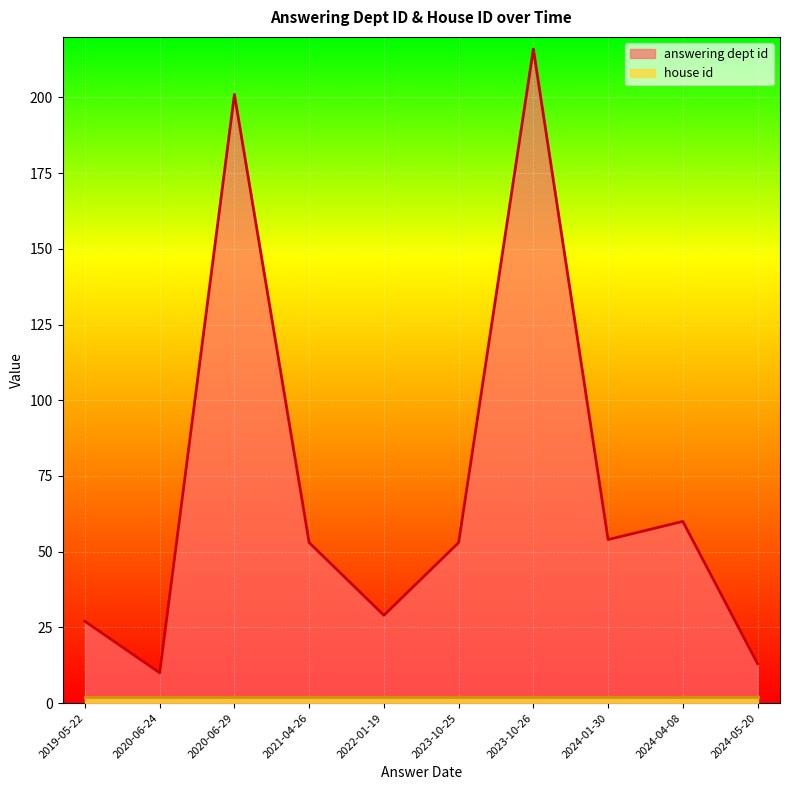

List the series in order of their peak value, highest first.

answering dept id, house id